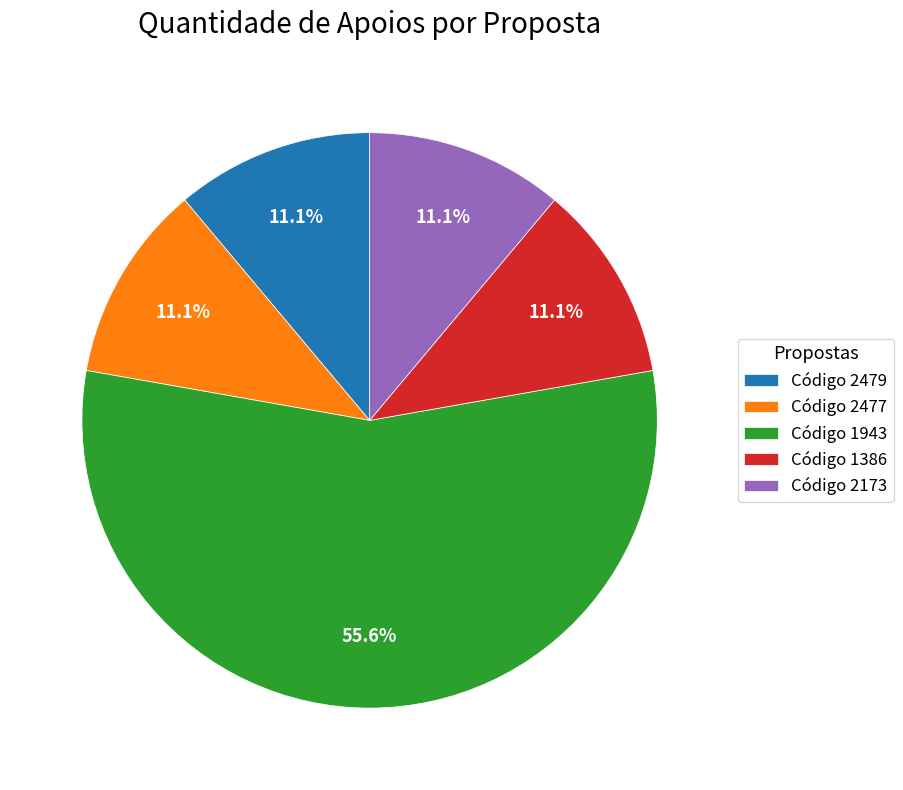

What is the ratio of the value at Código 2479 to the value at Código 2477?

1.0